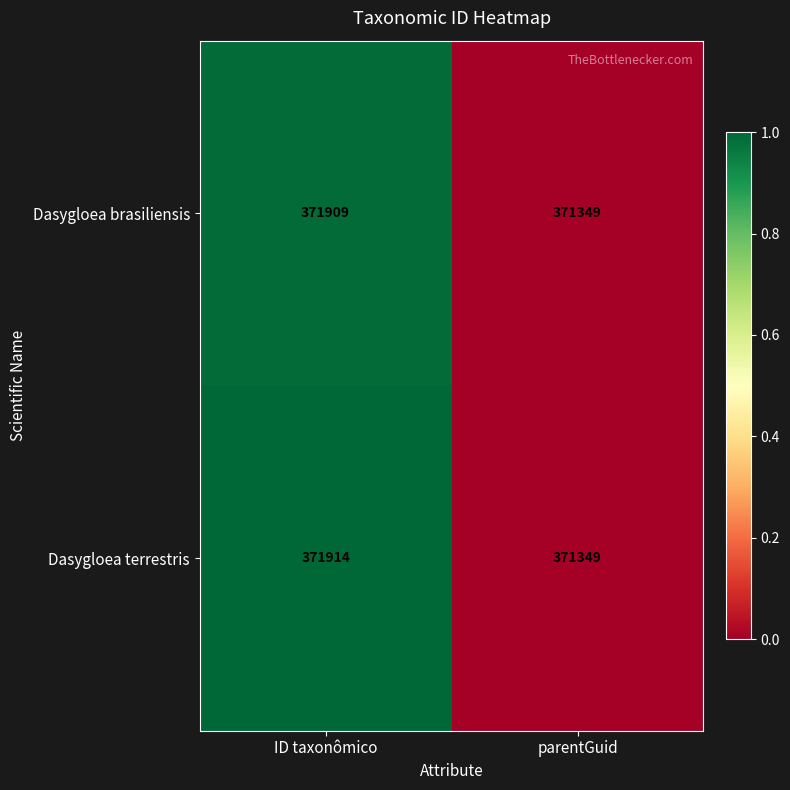

Rank the series at ID taxonômico from highest to lowest value.

Dasygloea terrestris, Dasygloea brasiliensis